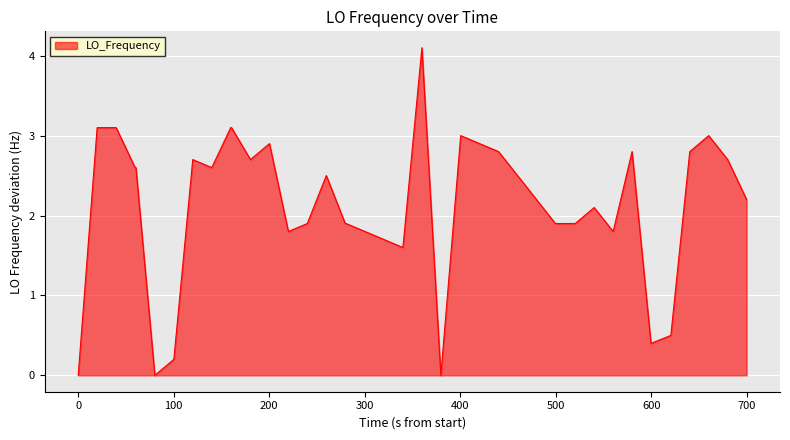

What is the difference between the maximum and minimum values?

4.1